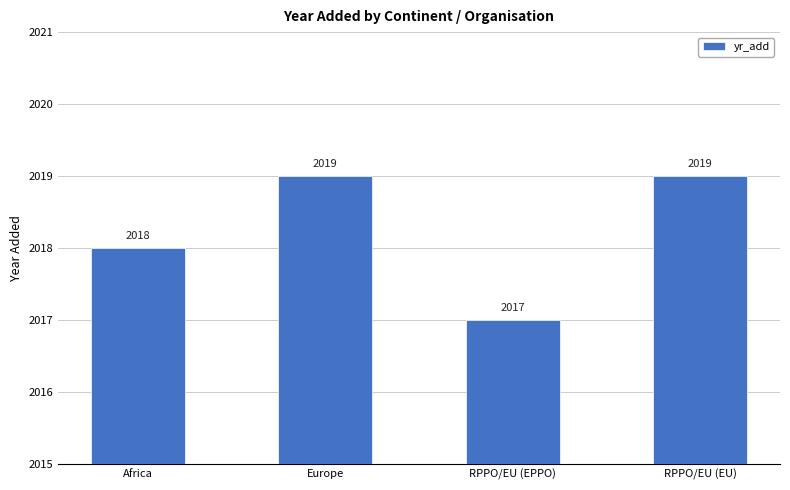

What position from the left is RPPO/EU (EPPO)?

3